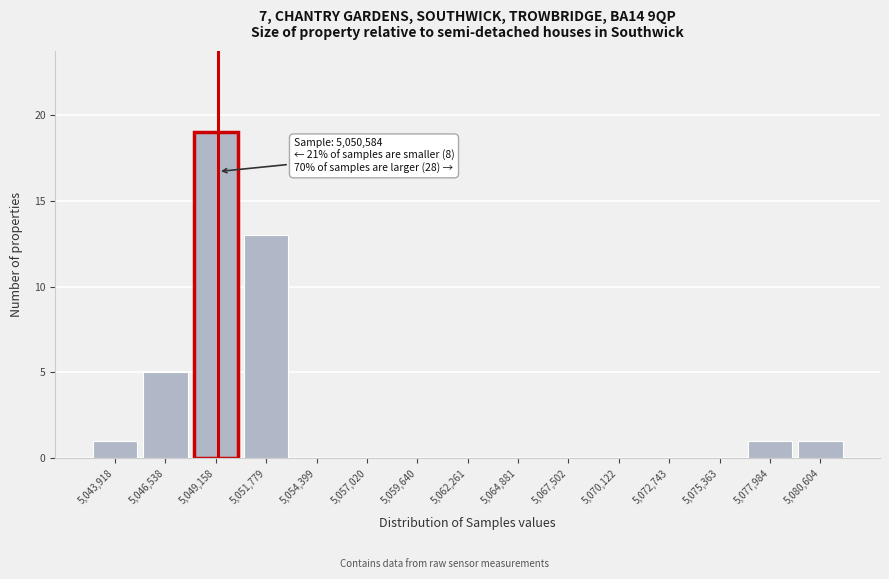

Reading left to right, what are all the values shown in this chart?

5,043,918=1	5,046,538=5	5,049,158=19	5,051,779=13	5,054,399=0	5,057,020=0	5,059,640=0	5,062,261=0	5,064,881=0	5,067,502=0	5,070,122=0	5,072,743=0	5,075,363=0	5,077,984=1	5,080,604=1